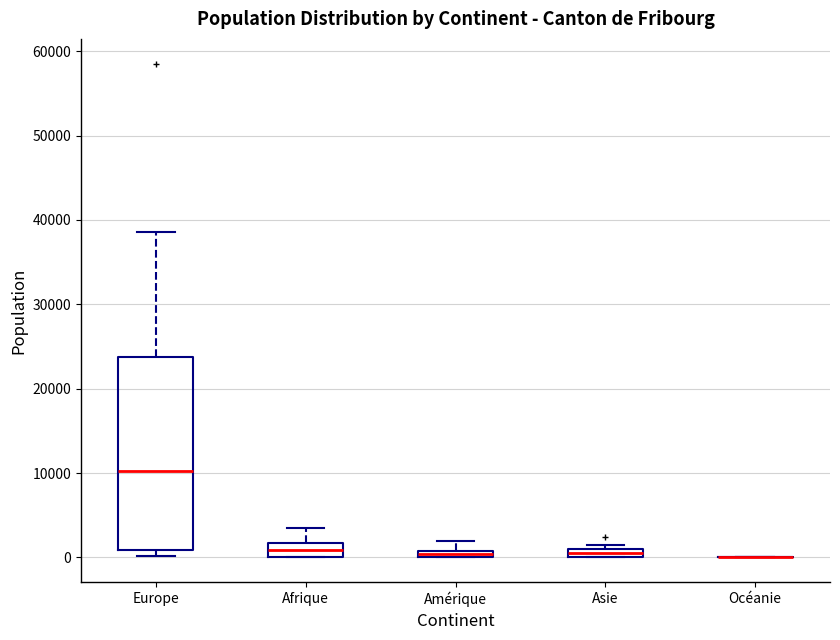

Comparing the boxes themselves (not the whiskers), which one is the tallest?

Europe